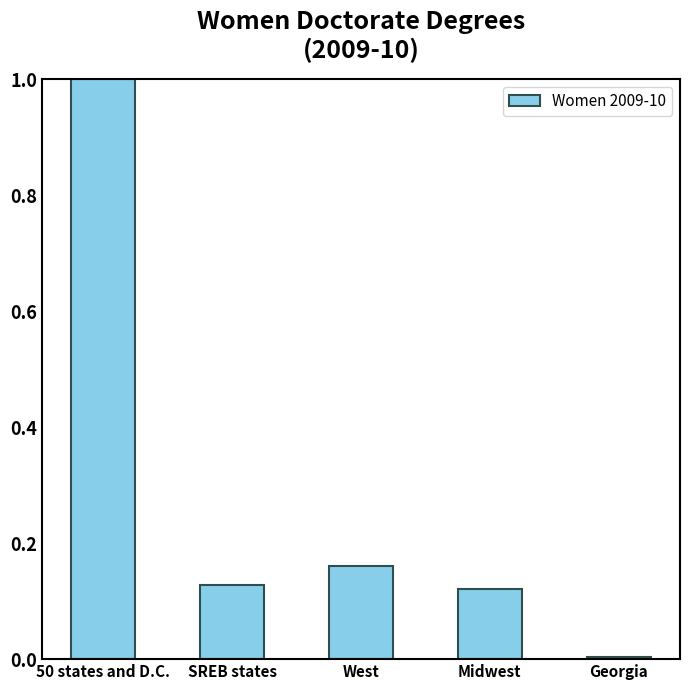

Are the bars horizontal?

No